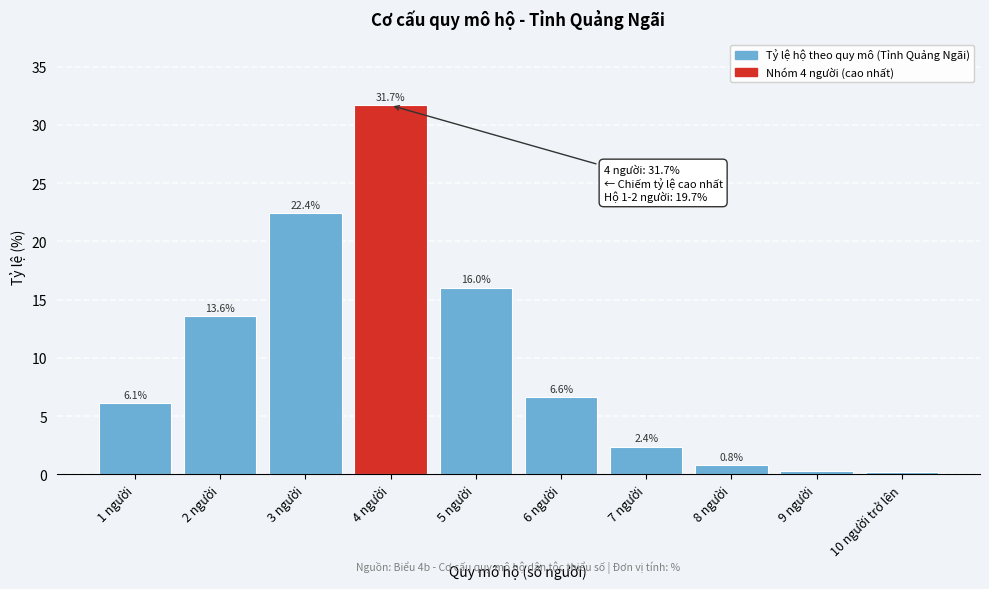

True or false: the data shows 22.4 at 3 người.

True